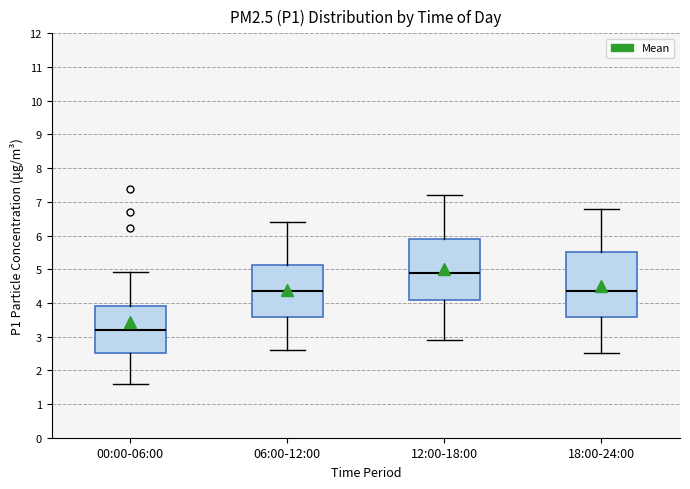

Which box's median line is the highest?

12:00-18:00